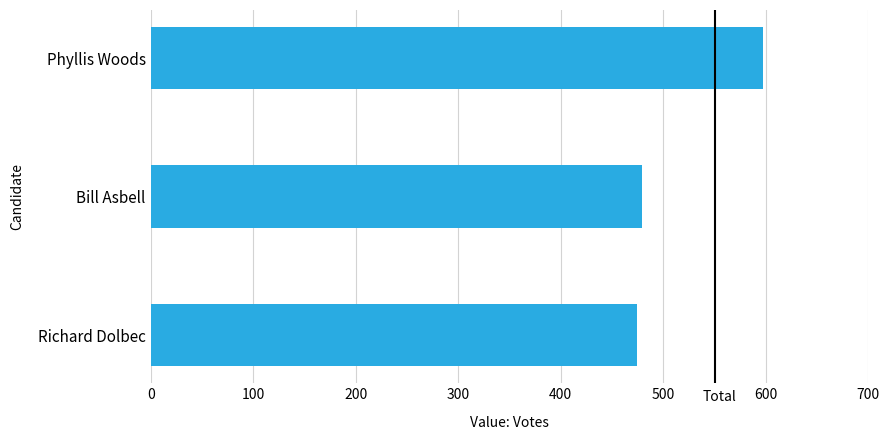

What is the maximum value shown in the chart?

597